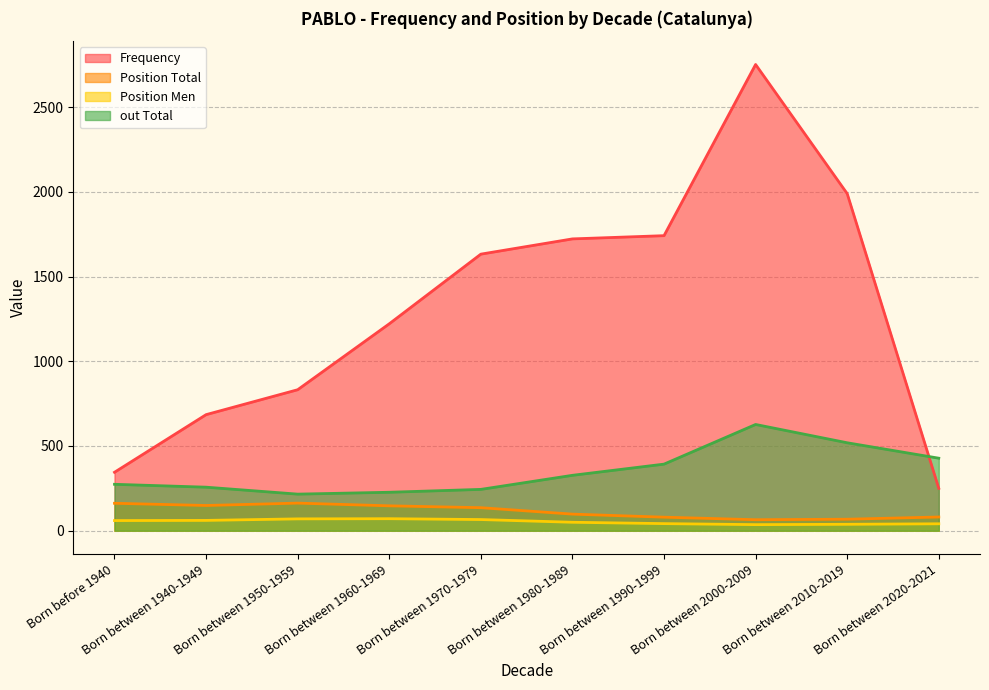

True or false: Frequency has more than 0 points higher than both neighbors.

True